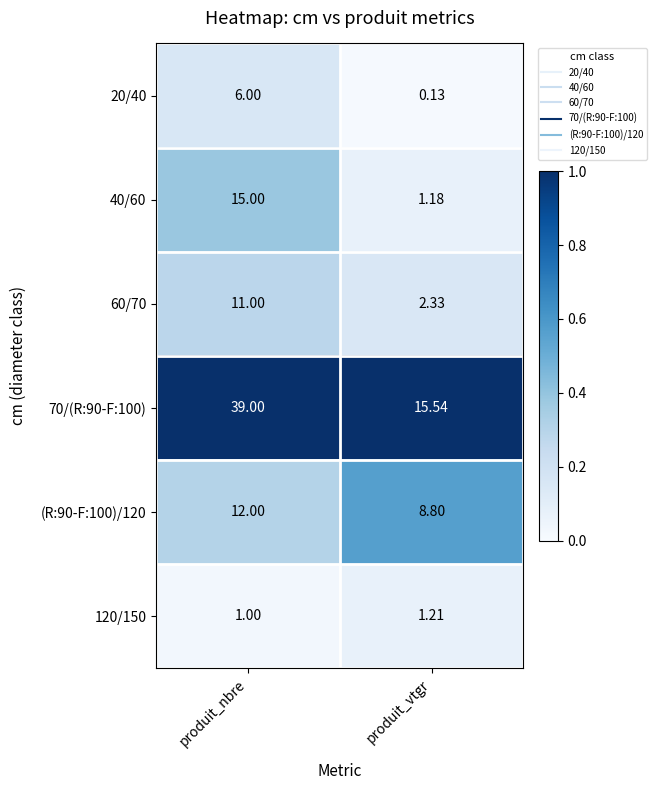

Rank the categories by 20/40 value from highest to lowest.

produit_nbre, produit_vtgr